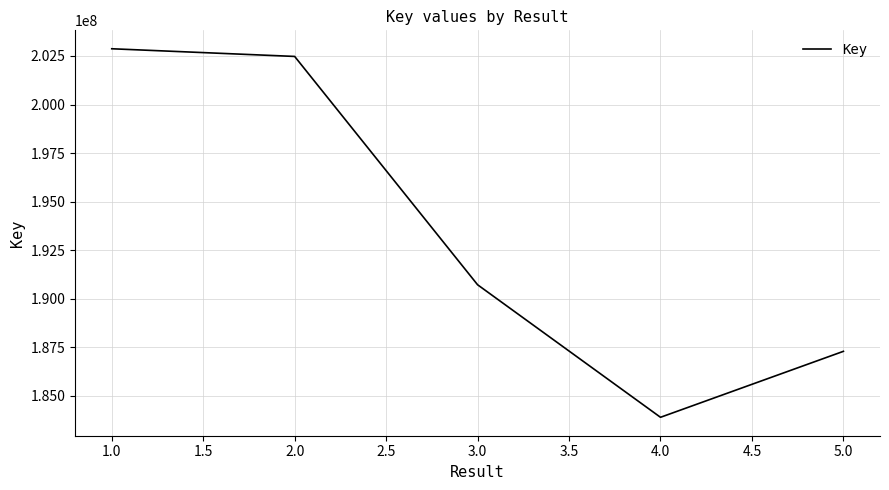

True or false: the data has more than 0 interior local peaks.

False